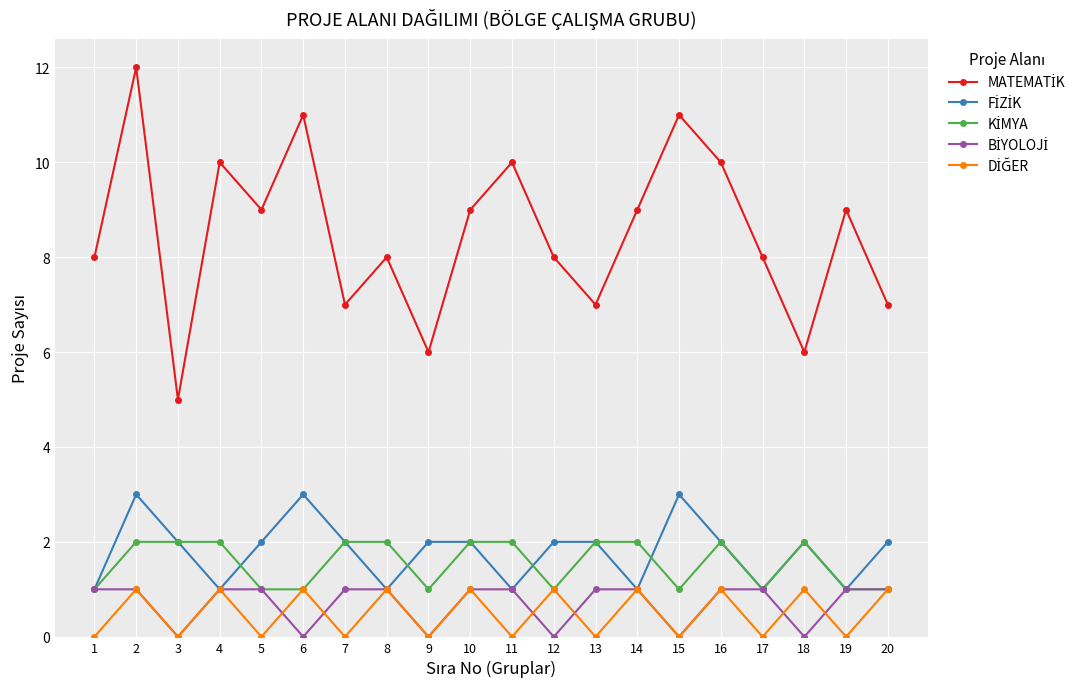

Which series has the widest spread of values?

MATEMATİK